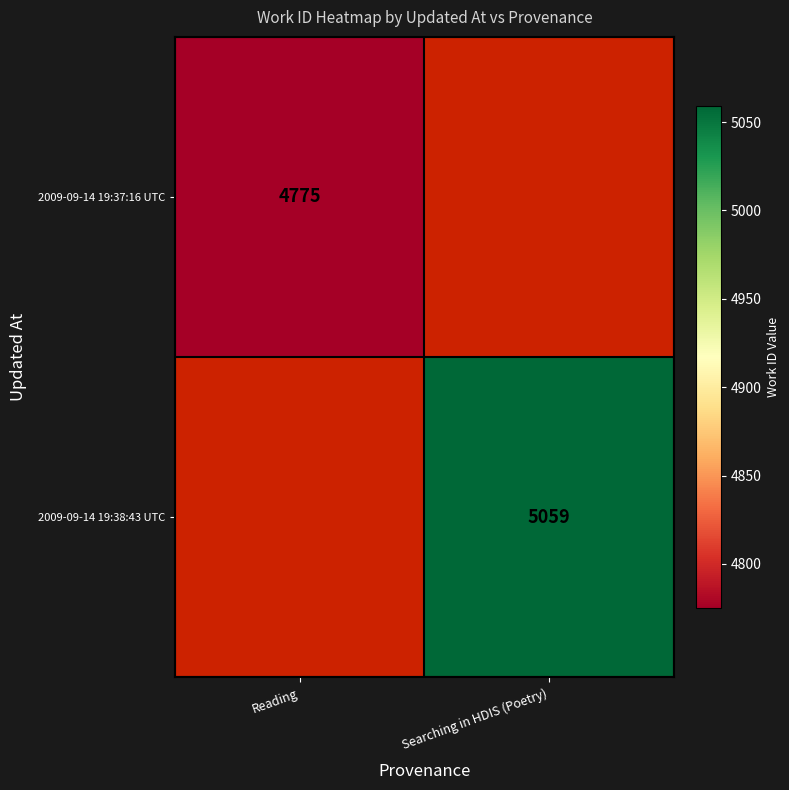

The value of 2009-09-14 19:37:16 UTC at Reading is 7062. True or false?

False